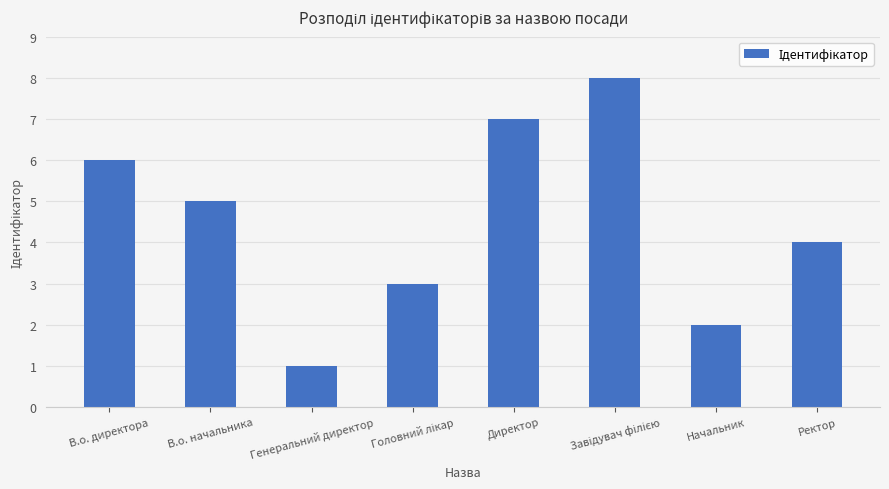

Where does the data first go above 5?

В.о. директора